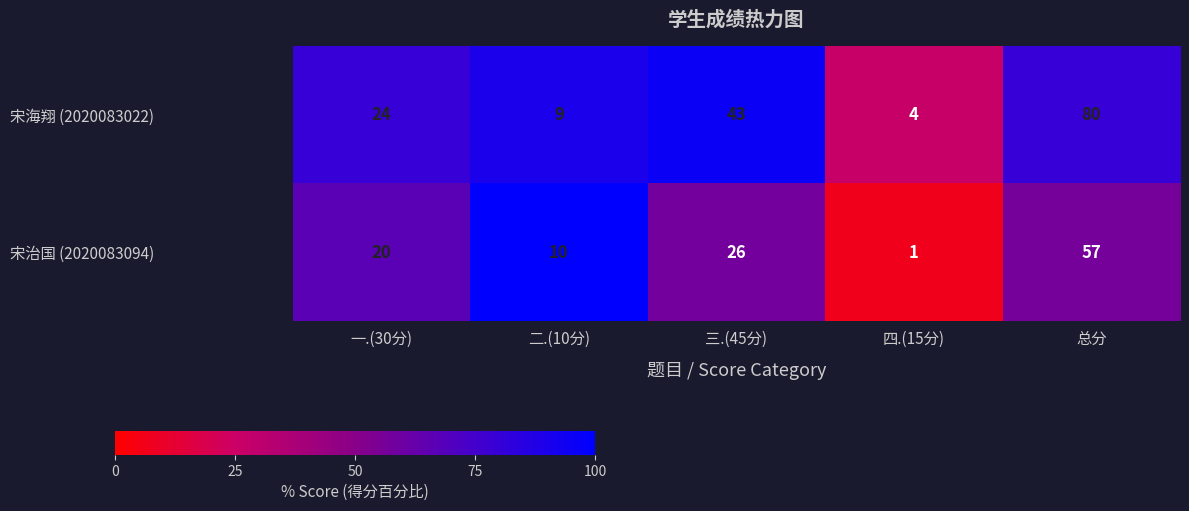

What is the greatest value displayed?

80